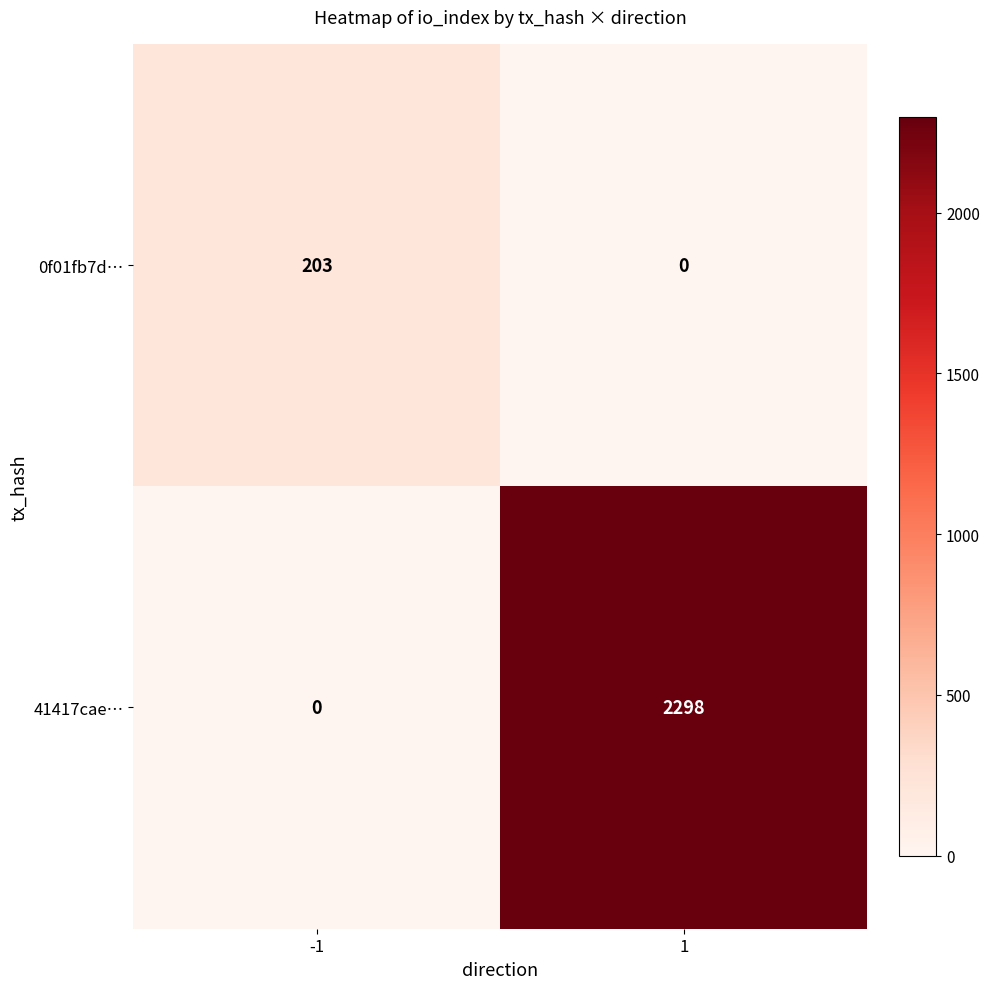

How many data points does each series have?

2